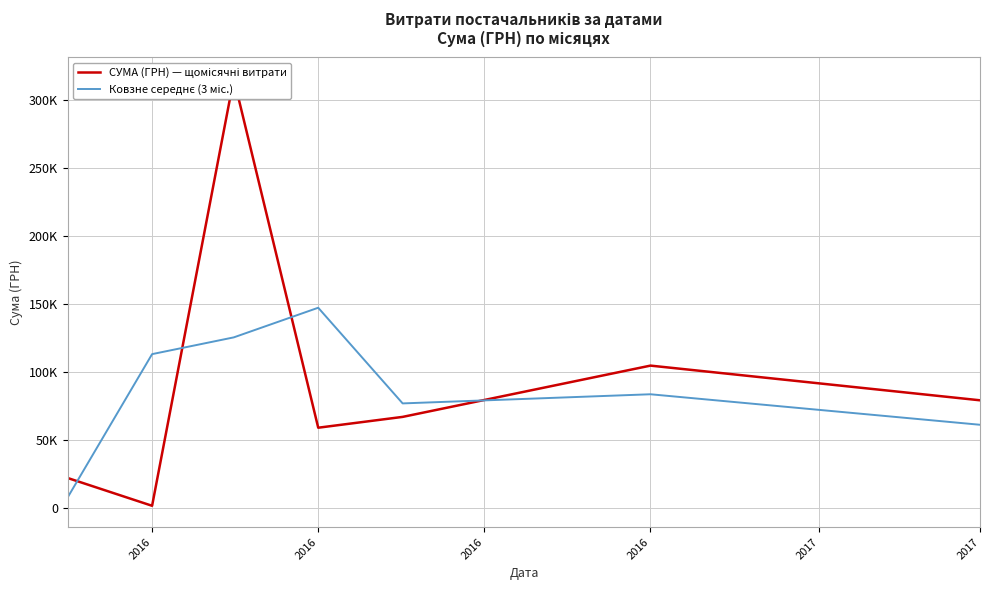

Does the chart display data point markers on the line(s)?

No